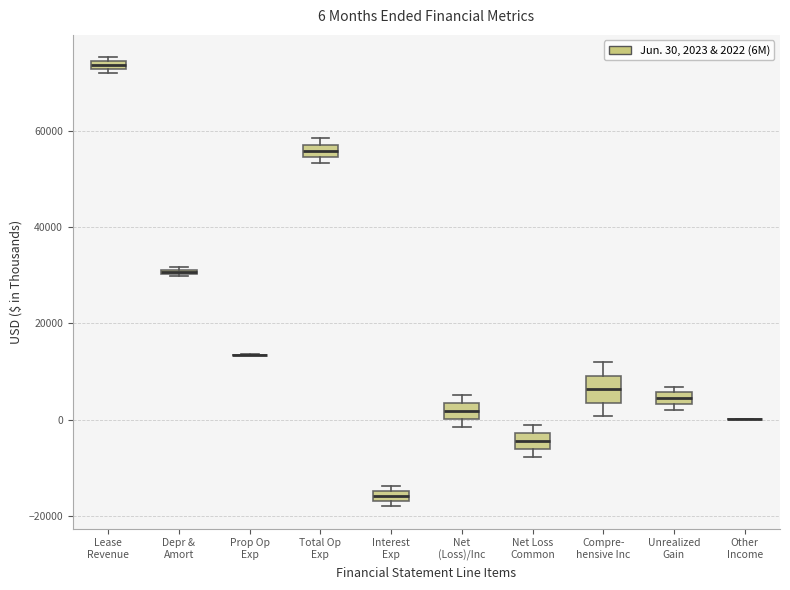

Comparing the boxes themselves (not the whiskers), which one is the tallest?

Compre- hensive Inc